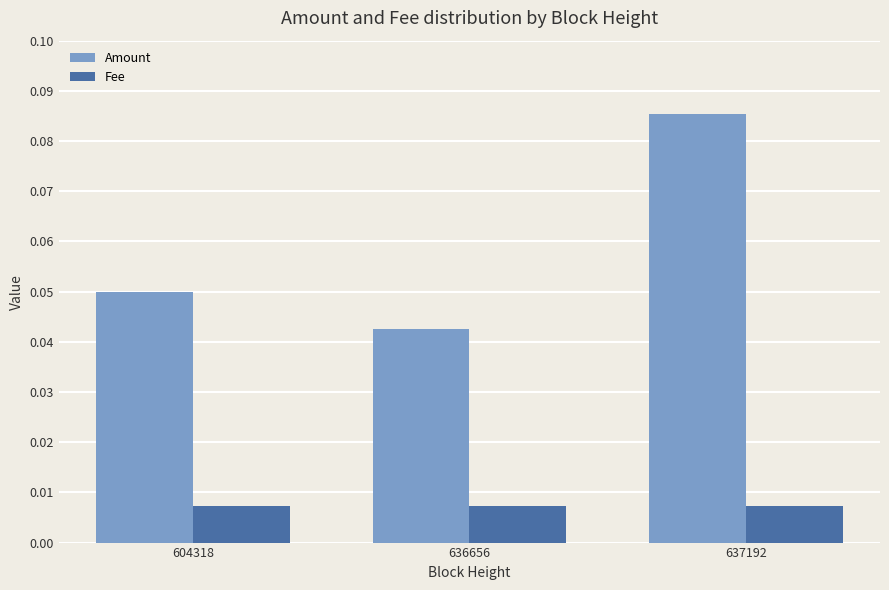

How many categories are shown in the chart?

3